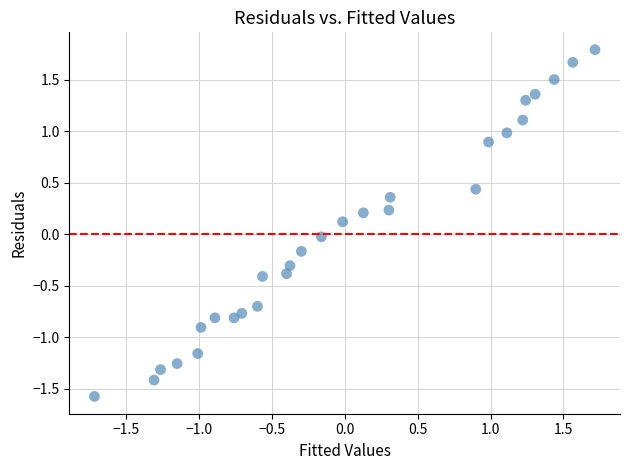

What is the range of Y values (max minus min)?

3.4